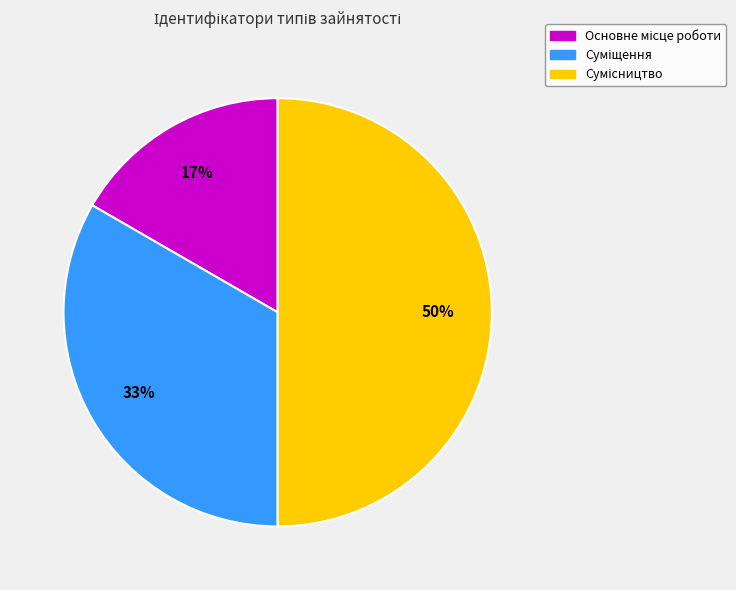

To the nearest percent, what is the difference between the largest and smallest slice percentages?

33%